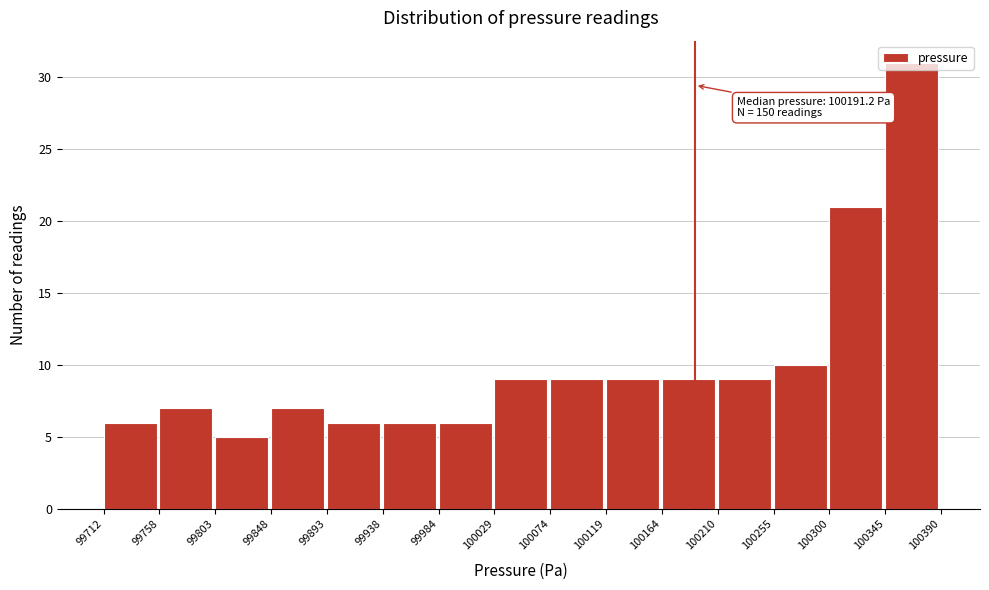

Which range on the x-axis has the tallest bar?

100345 to 100390